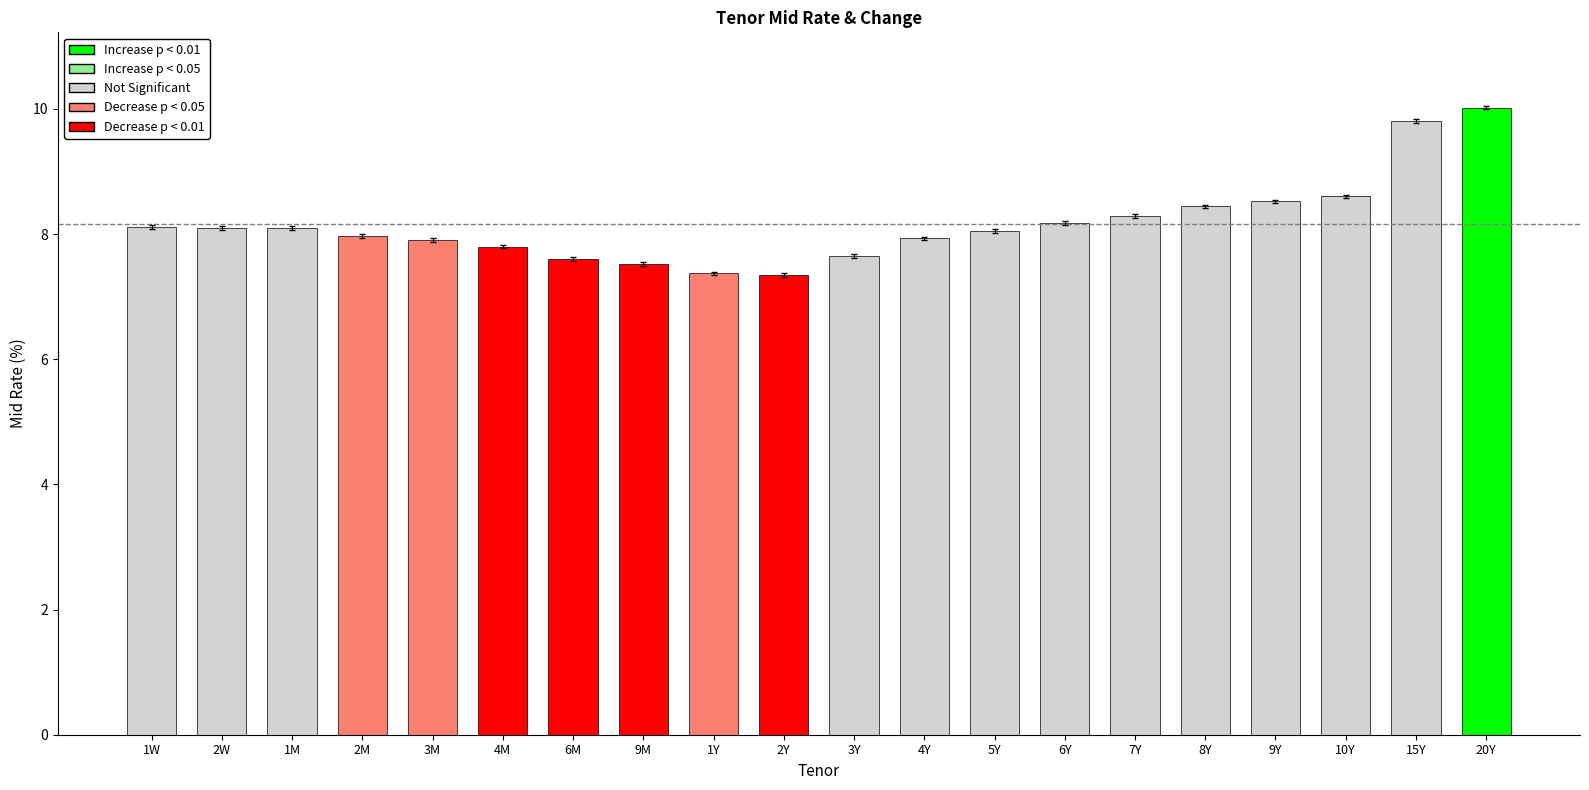

The value at 2Y is 7.3. True or false?

True